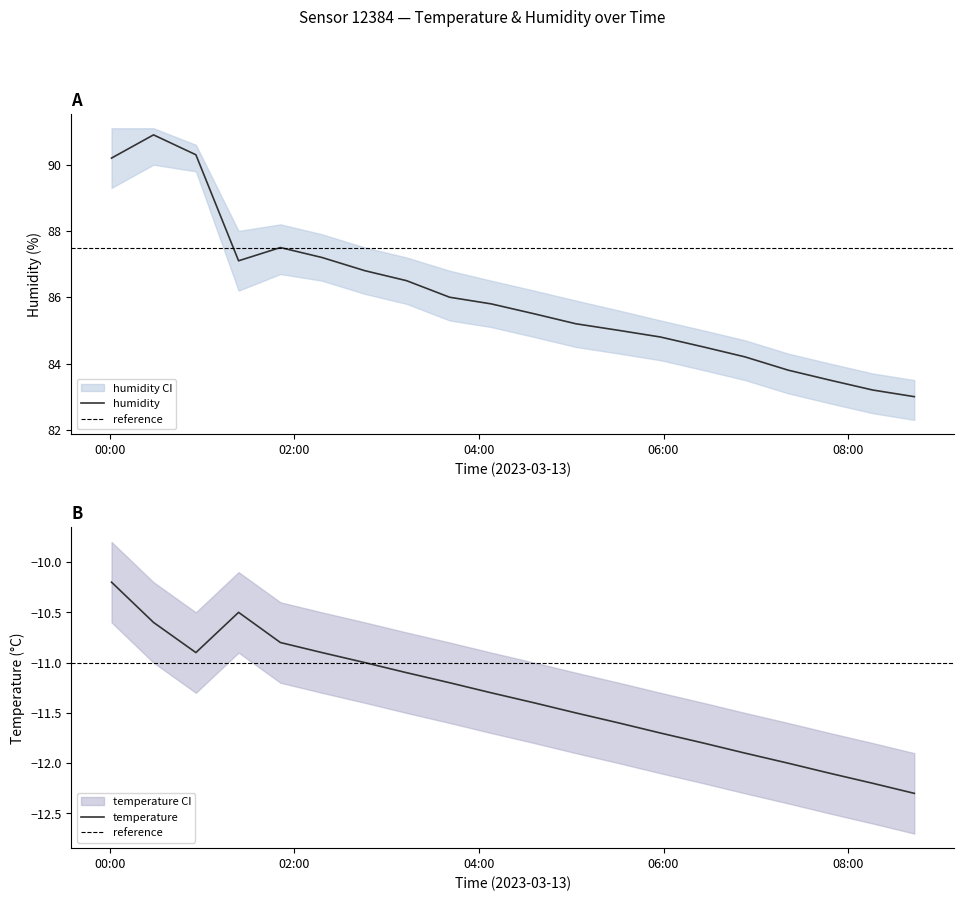

The humidity_upper series shows 88.0 at 01:23. True or false?

True